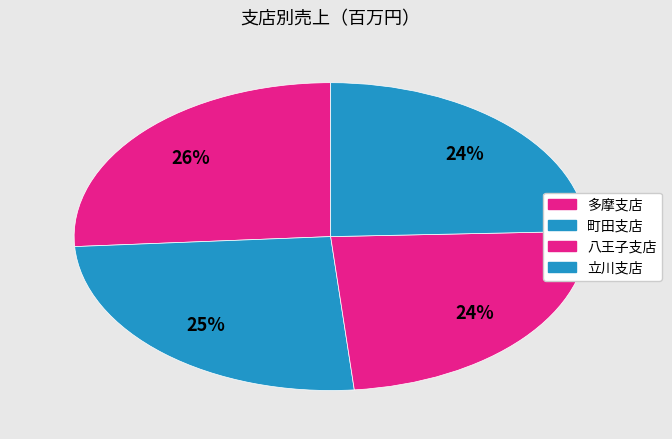

How many segments does this pie chart have?

4